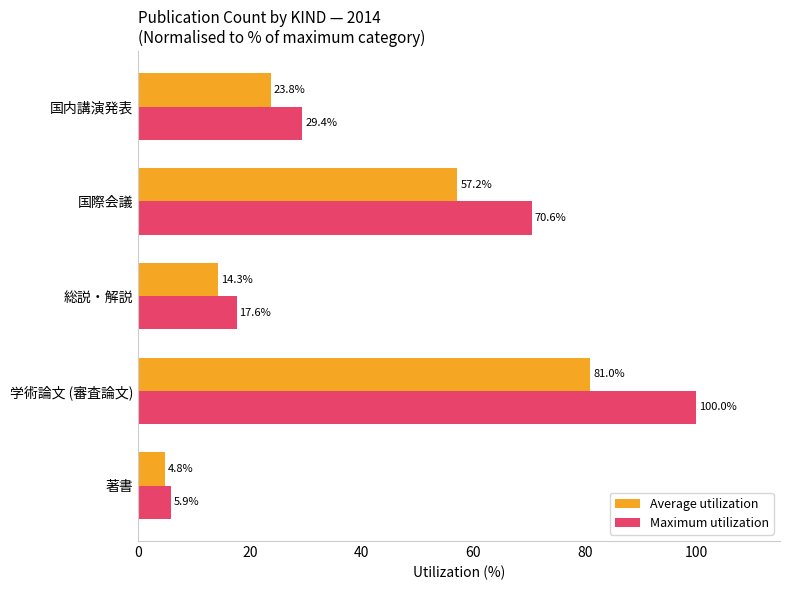

Rank the series by their average value, from lowest to highest.

Average utilization, Maximum utilization